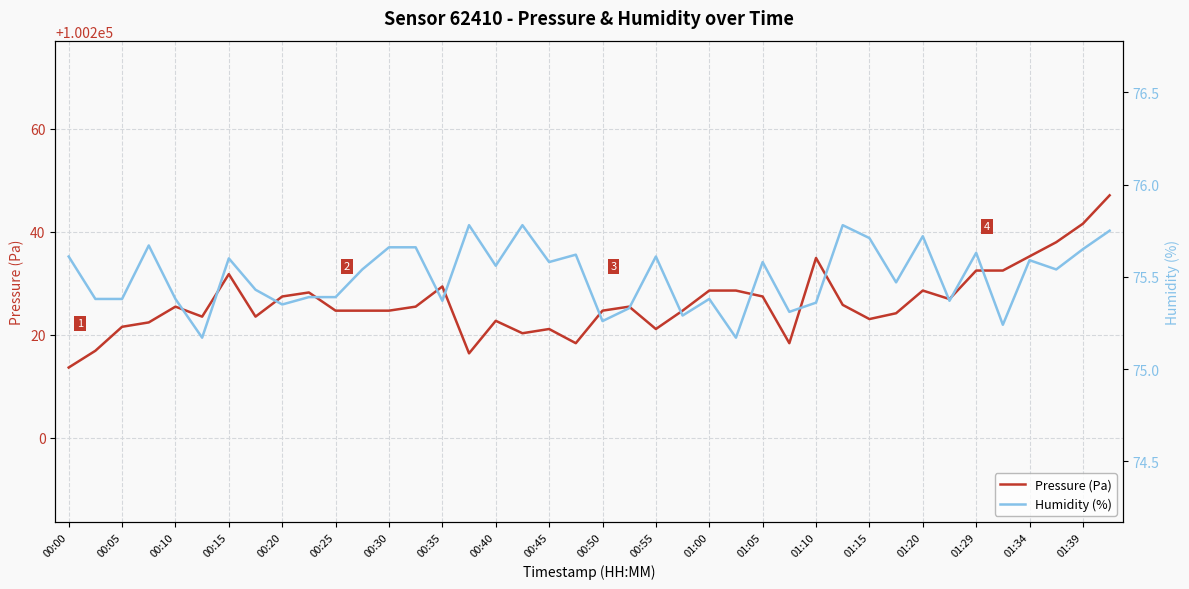

What is the highest value of the Pressure (Pa) series?

100247.1